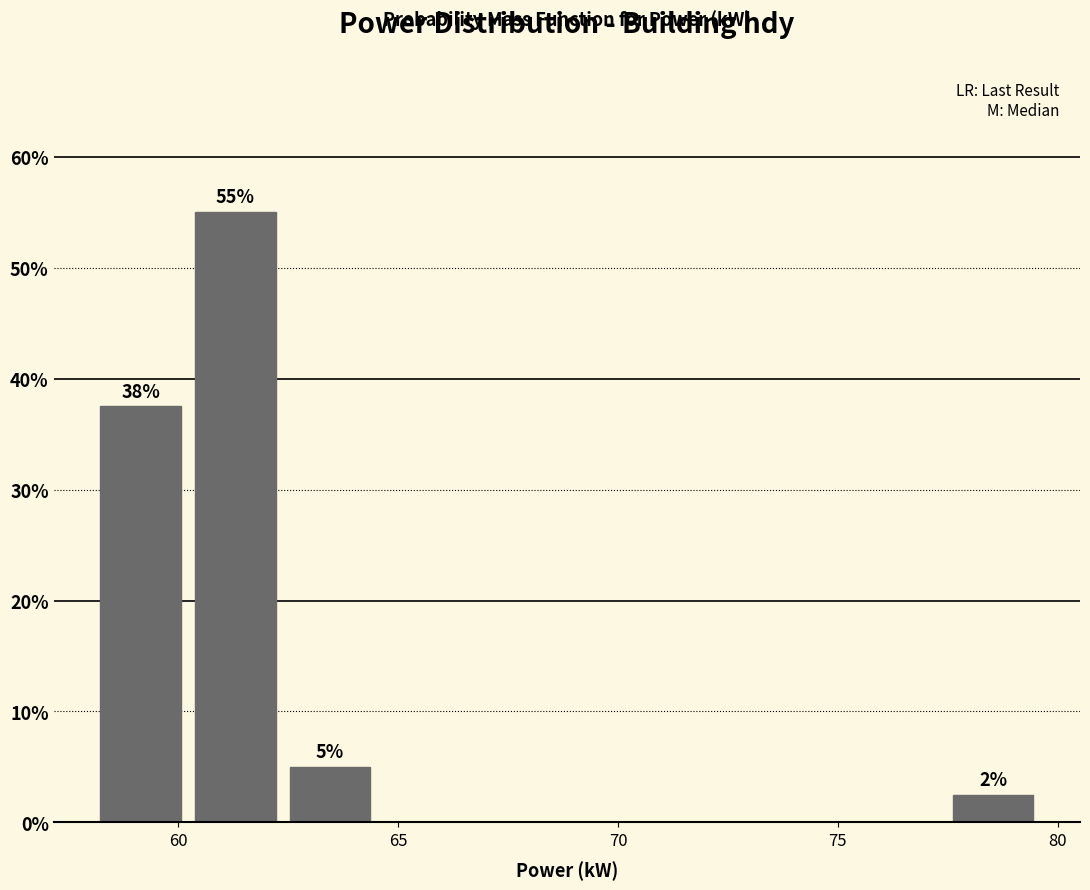

Which range on the x-axis has the tallest bar?

60.0 to 62.5